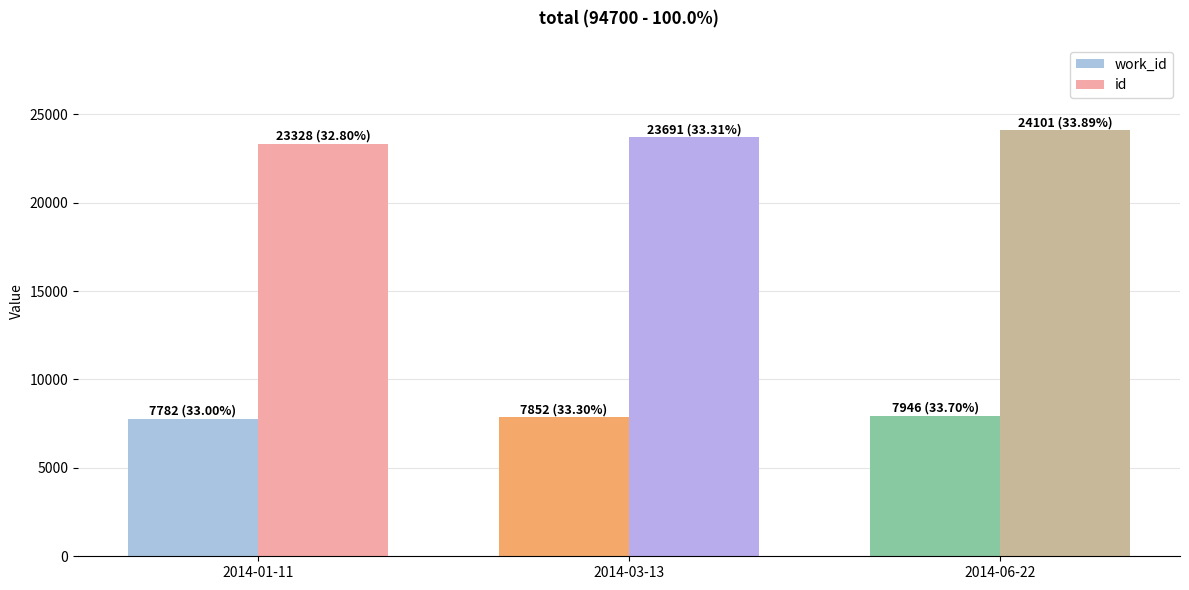

Which series changed the most between 2014-01-11 and 2014-03-13?

id